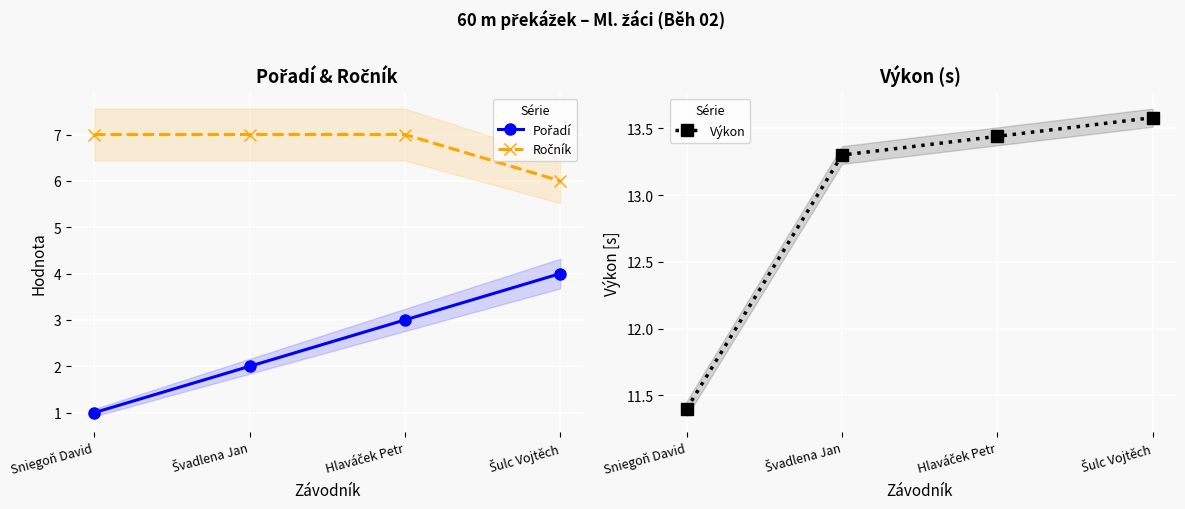

What are all the series names shown in the legend?

Pořadí, Ročník, Výkon